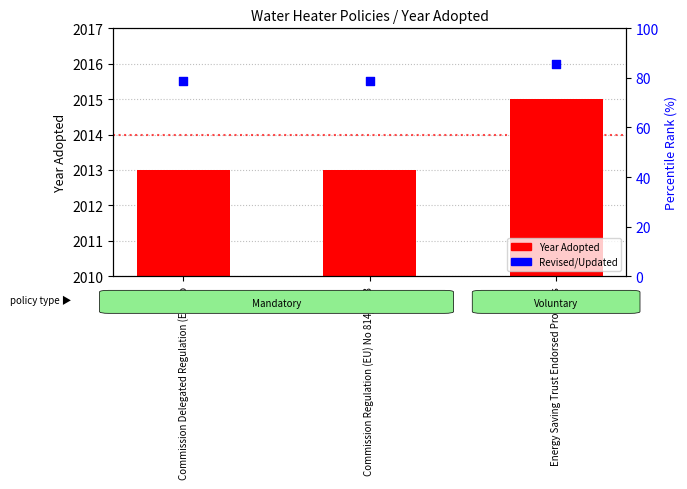

Which series contains the highest Y value?

Revised/Updated